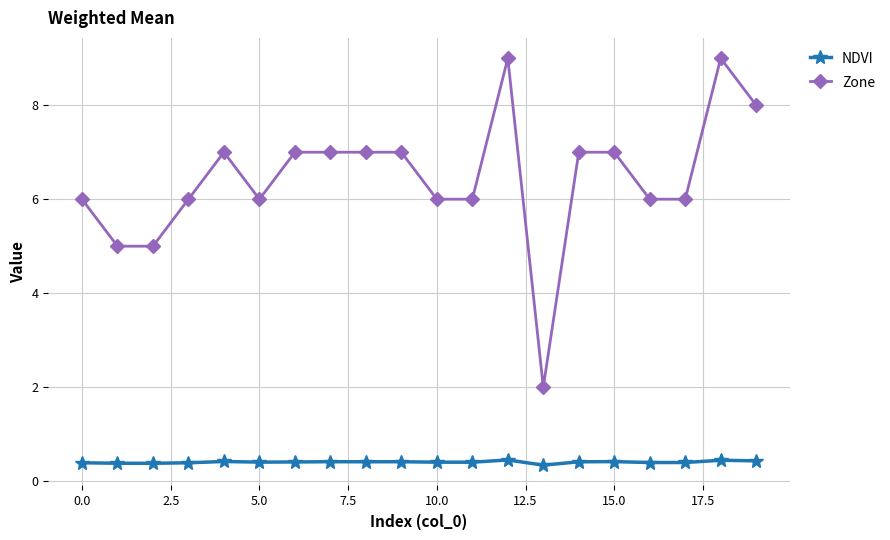

What are all the series names shown in the legend?

NDVI, Zone